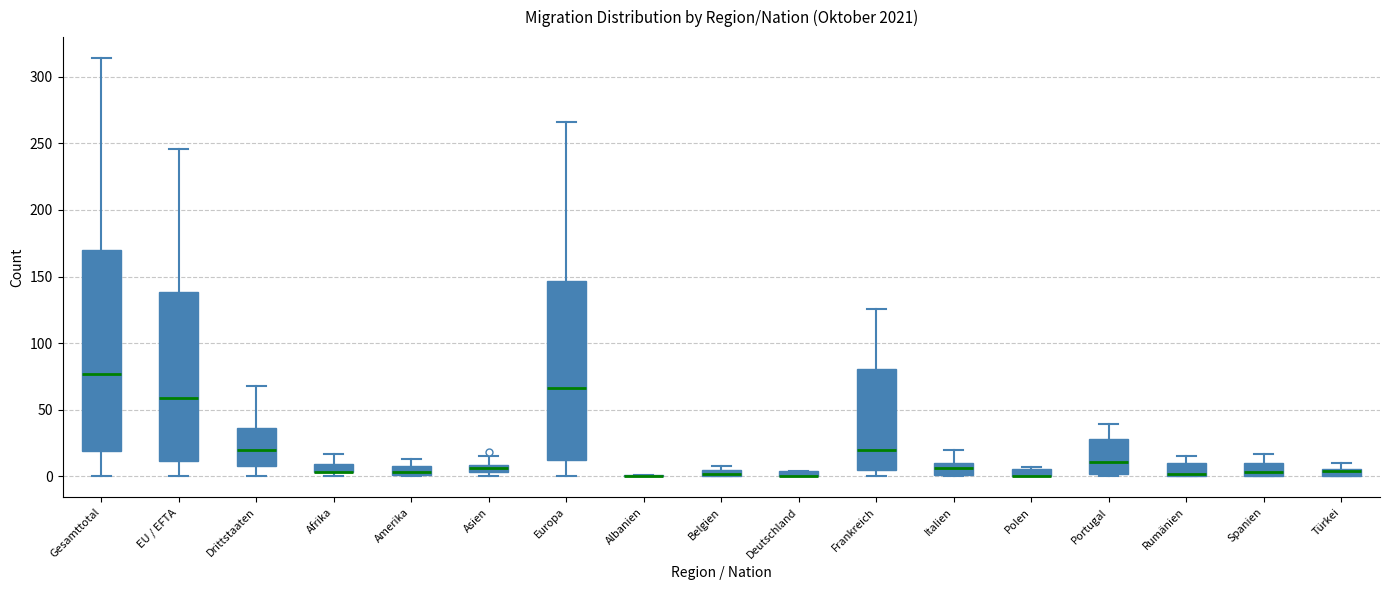

Which box is the tallest, from its lower edge to its upper edge?

Gesamttotal